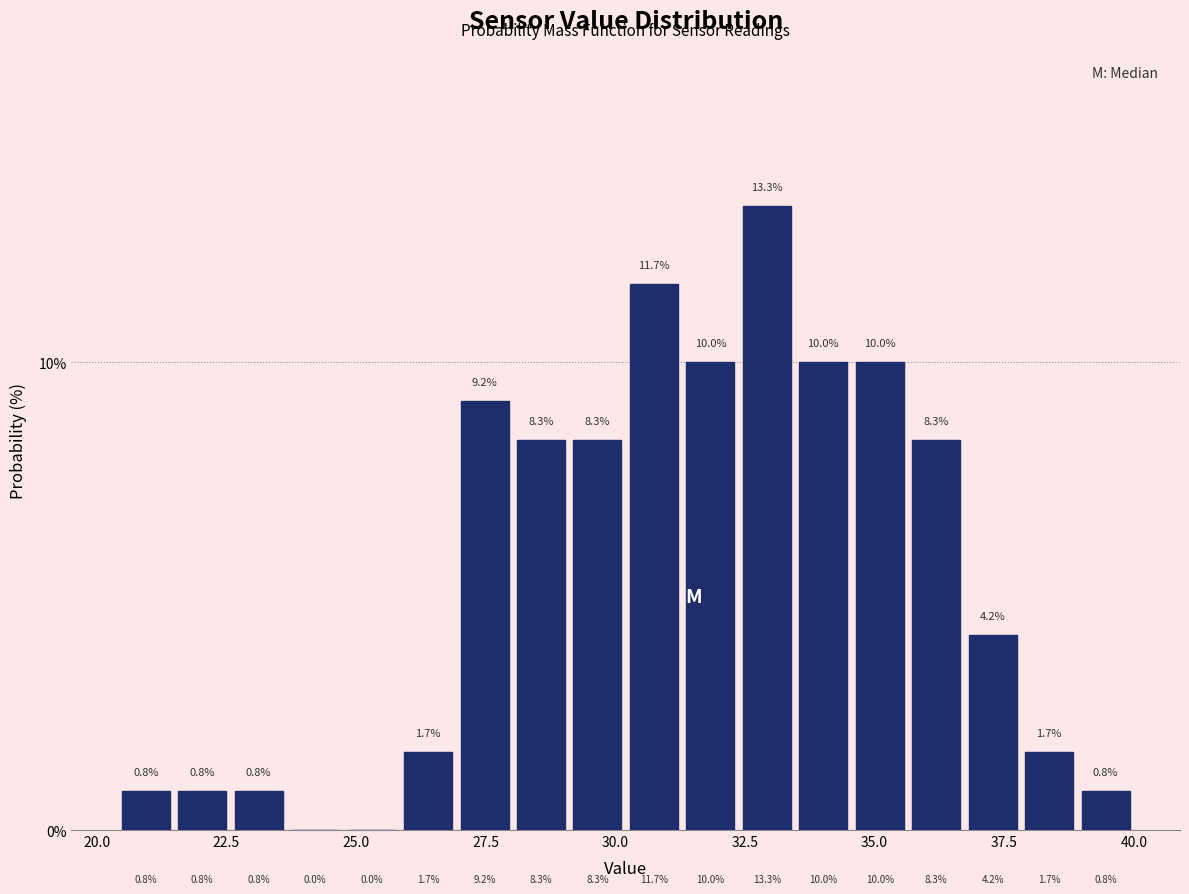

Read against the x-axis, roughly where is the centre of the tallest bar?

33.0